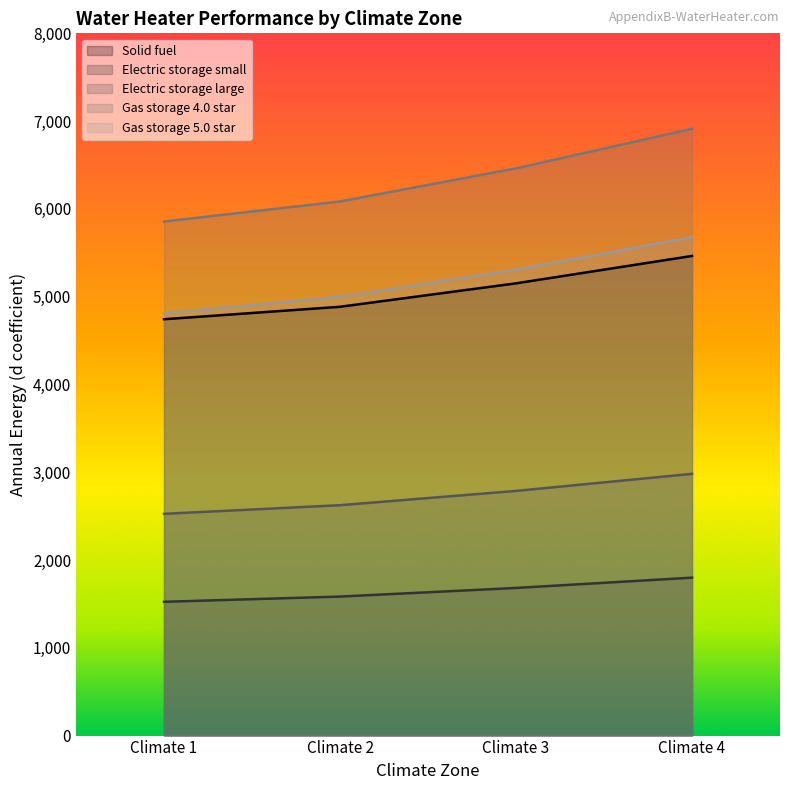

True or false: Gas storage 5.0 star and Solid fuel intersect in this chart.

False